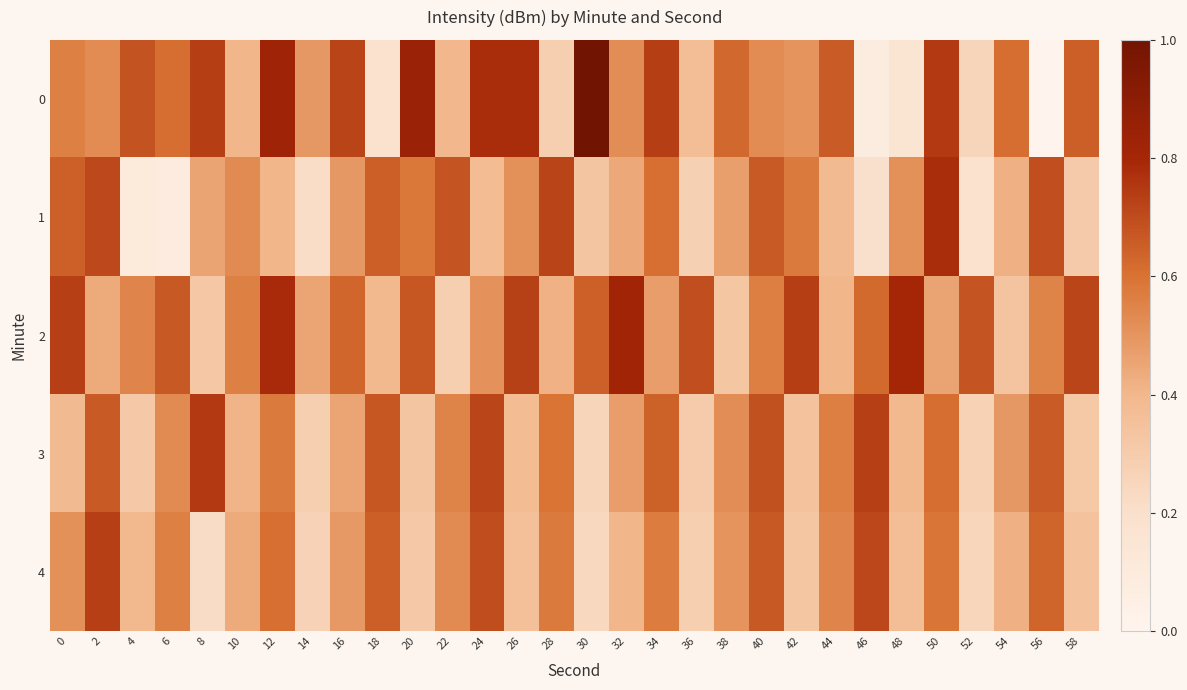

Which has a higher value, 58 or 18?

58